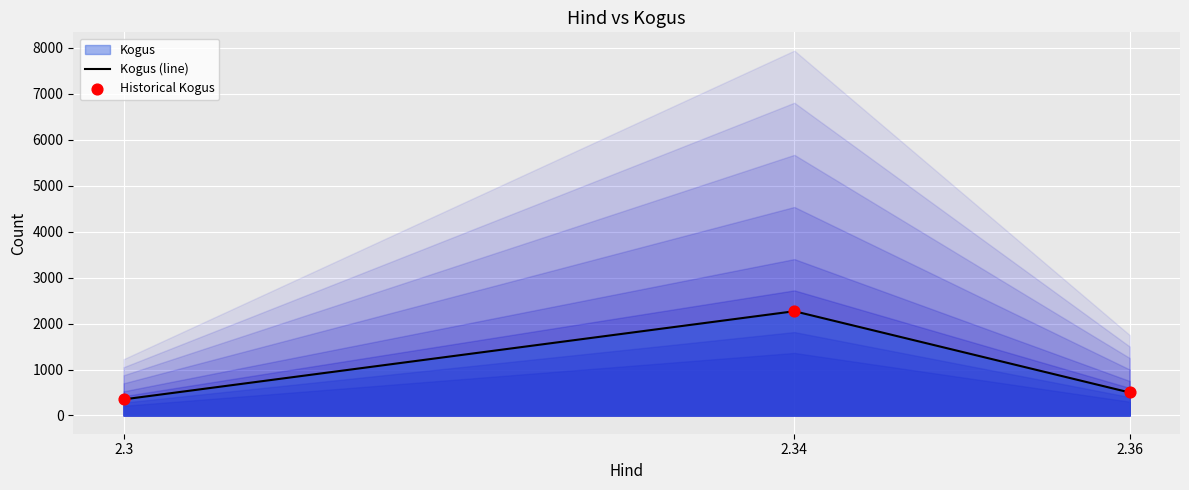

Which series contains the highest Y value?

Kogus (line)